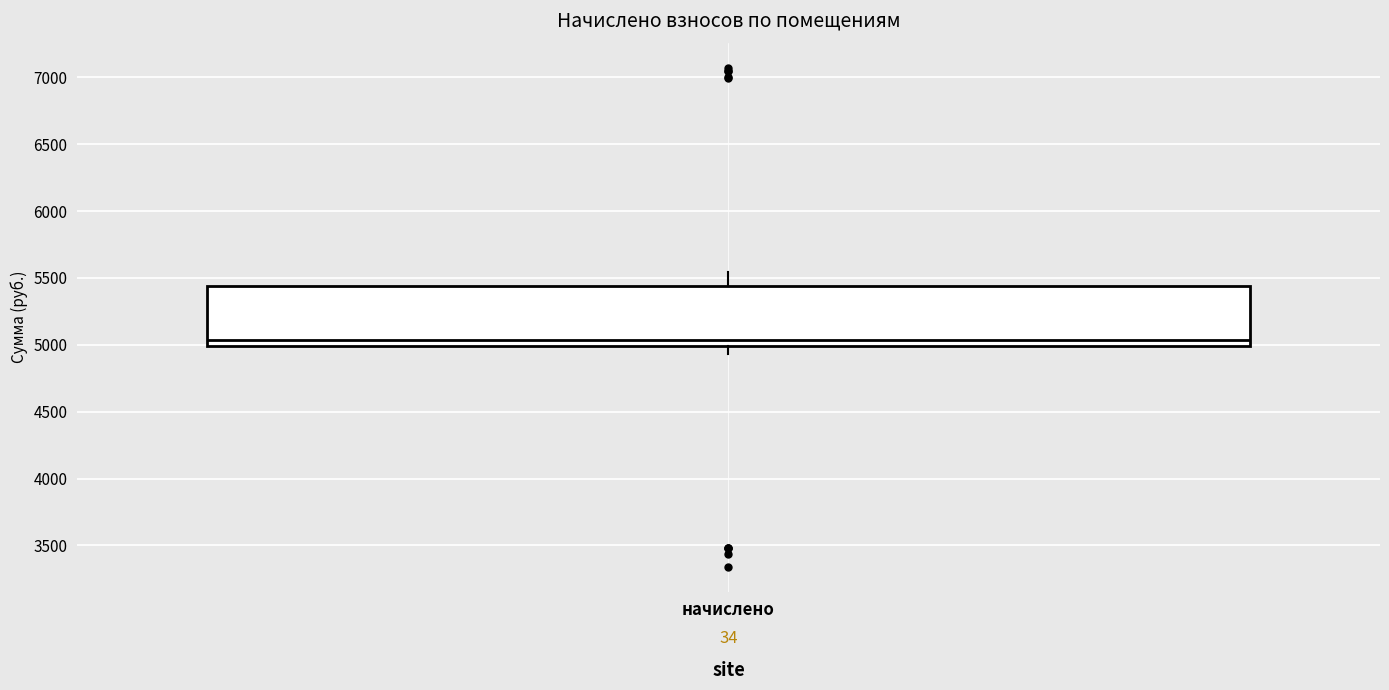

Read this box plot against the y-axis: the position of the median line, the range covered by the box, and the ends of both whiskers. The values are not printed on the chart, so give them approximately, as read against the axis.

median 5050, box 5000 to 5450, whiskers 4950 to 5550